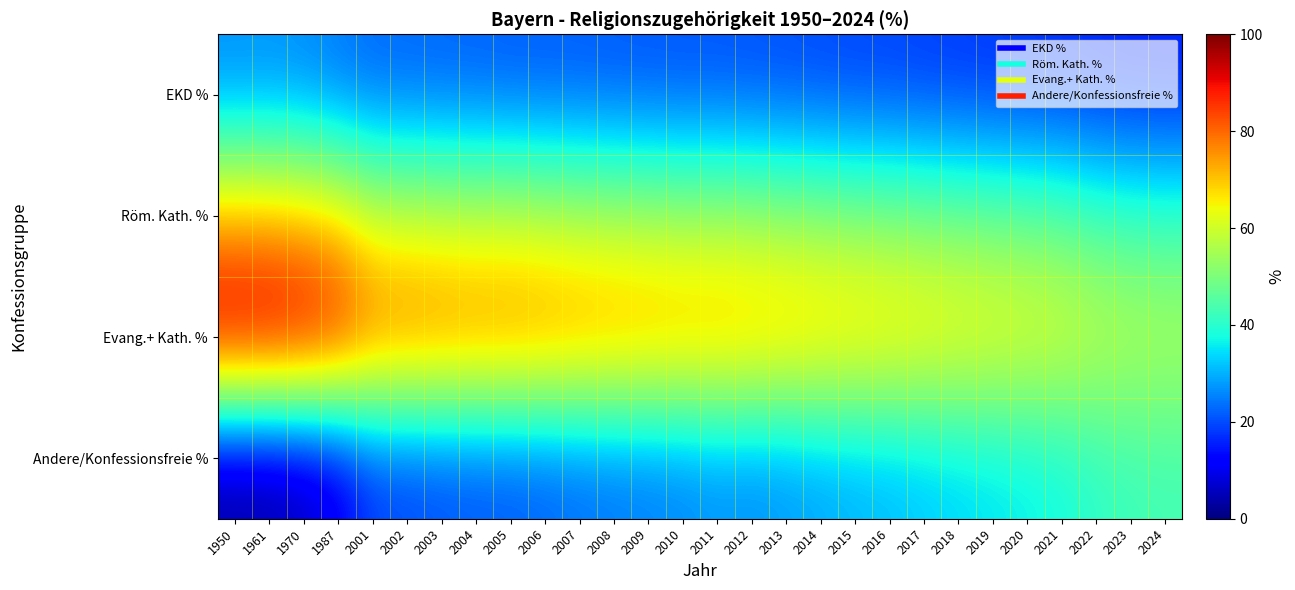

Rank the series by their maximum value, from lowest to highest.

EKD %, Andere/Konfessionsfreie %, Röm. Kath. %, Evang.+ Kath. %